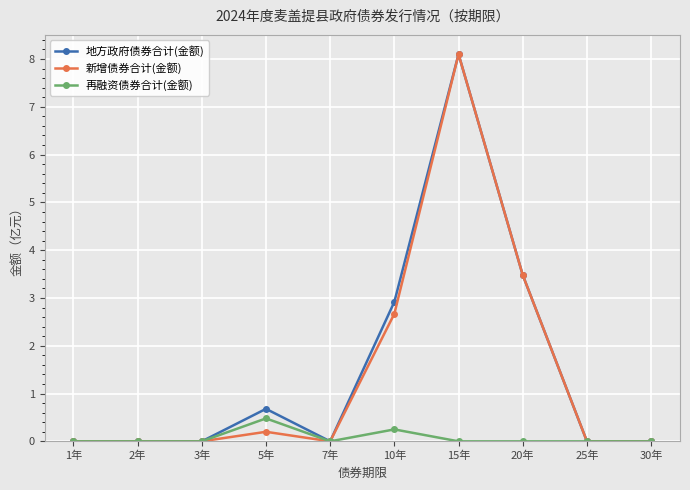

What is the label of the 10th point from the right?

1年